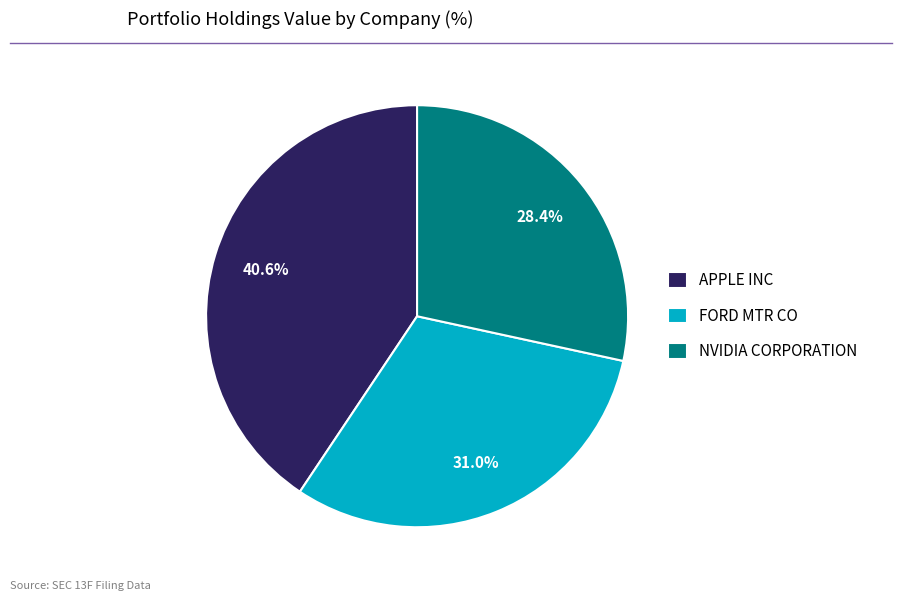

To the nearest percent, what portion does NVIDIA CORPORATION represent?

28%